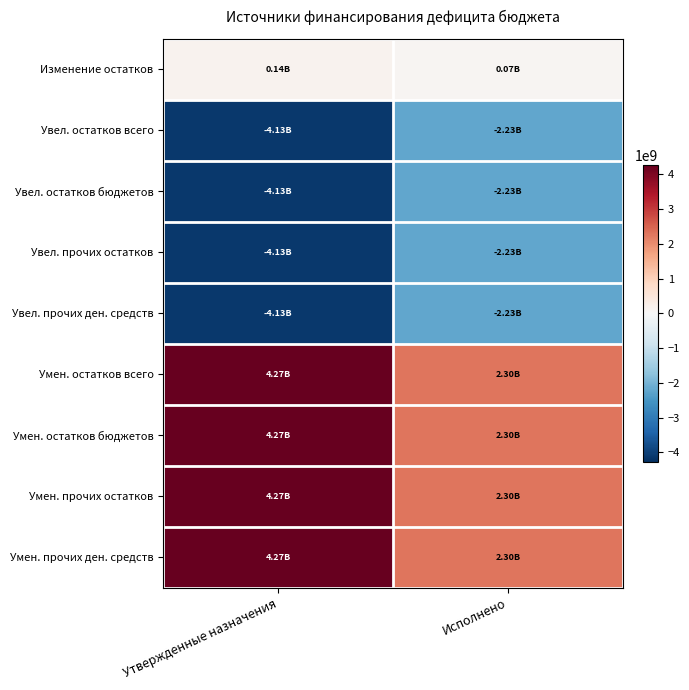

Rank the series at Утвержденные назначения from lowest to highest value.

Увел. остатков всего, Увел. остатков бюджетов, Увел. прочих остатков, Увел. прочих ден. средств, Изменение остатков, Умен. остатков всего, Умен. остатков бюджетов, Умен. прочих остатков, Умен. прочих ден. средств